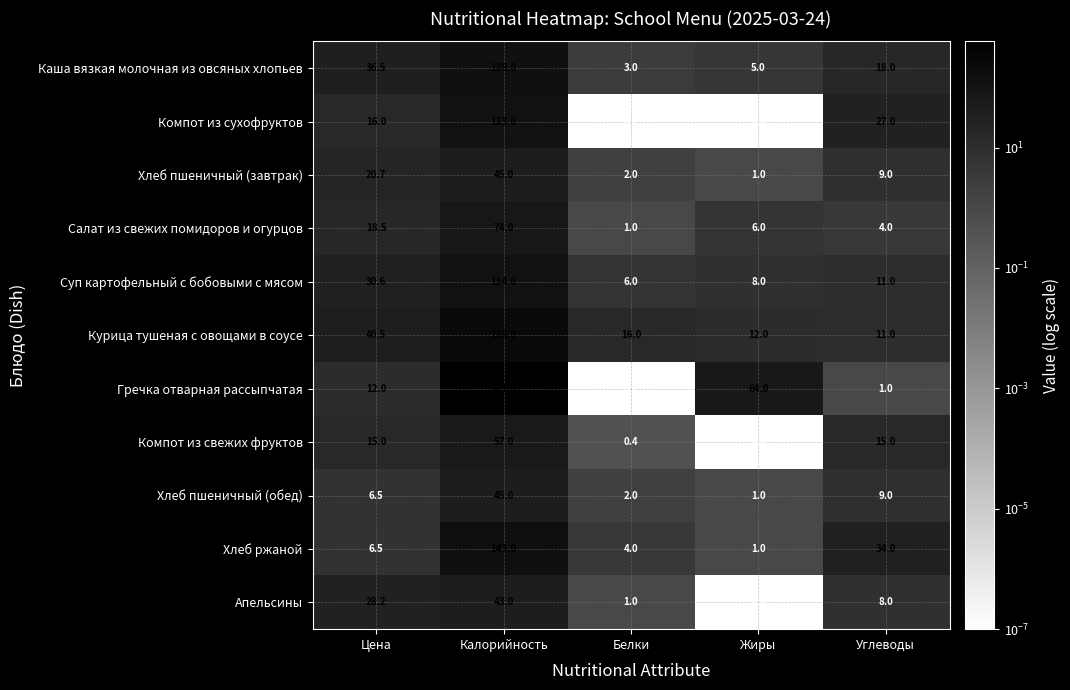

What is the sum of all Хлеб пшеничный (обед) values?

63.5